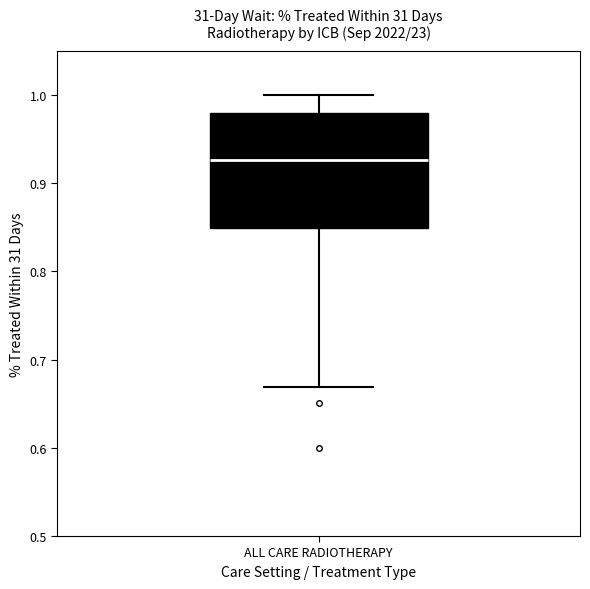

Transcribe this box plot: give where the median line is, the range the box spans, and where the two whiskers end, as read against the y-axis. The values are not printed on the chart, so give them approximately, as read against the axis.

median 0.93, box 0.85 to 0.98, whiskers 0.67 to 1.00